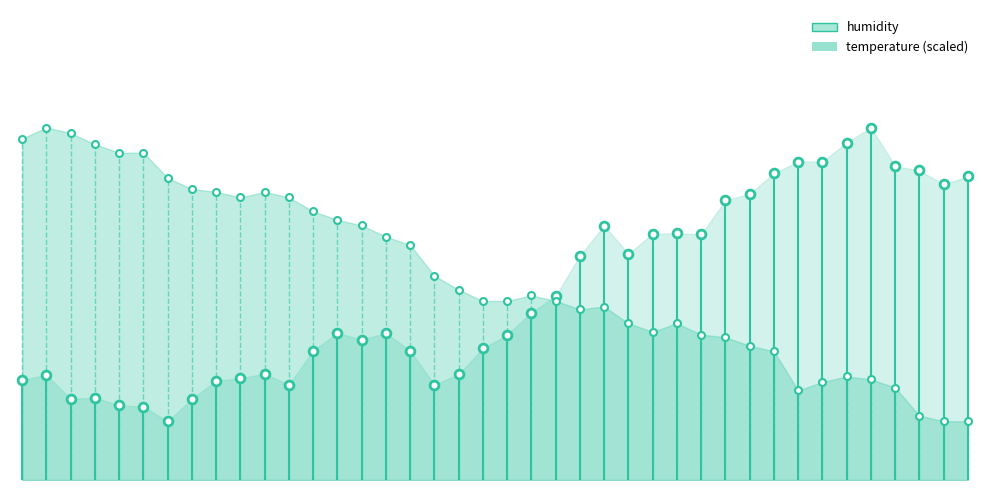

Which series contains the lowest Y value?

temperature